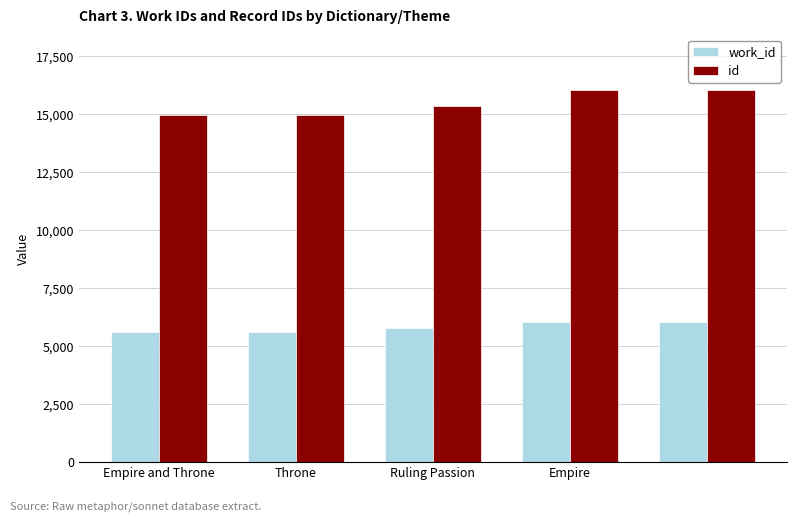

Which series has the largest range (max minus min)?

id